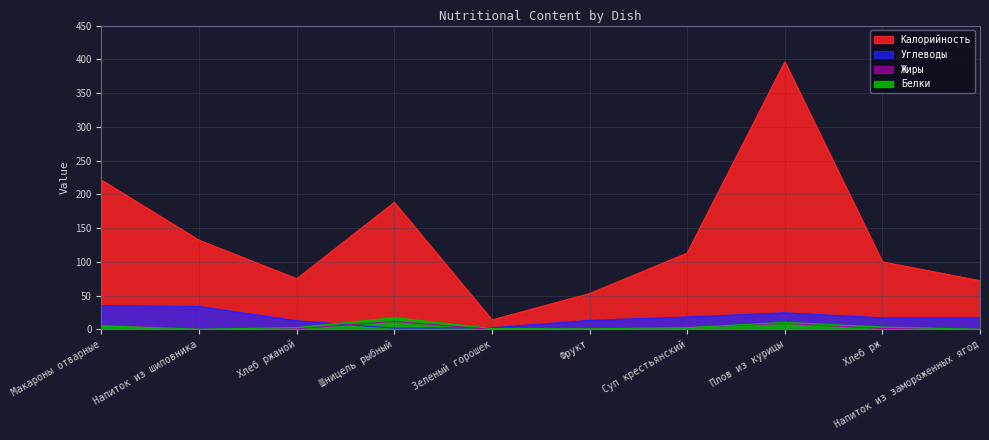

What is the label of the 10th point from the left?

Напиток из замороженных ягод